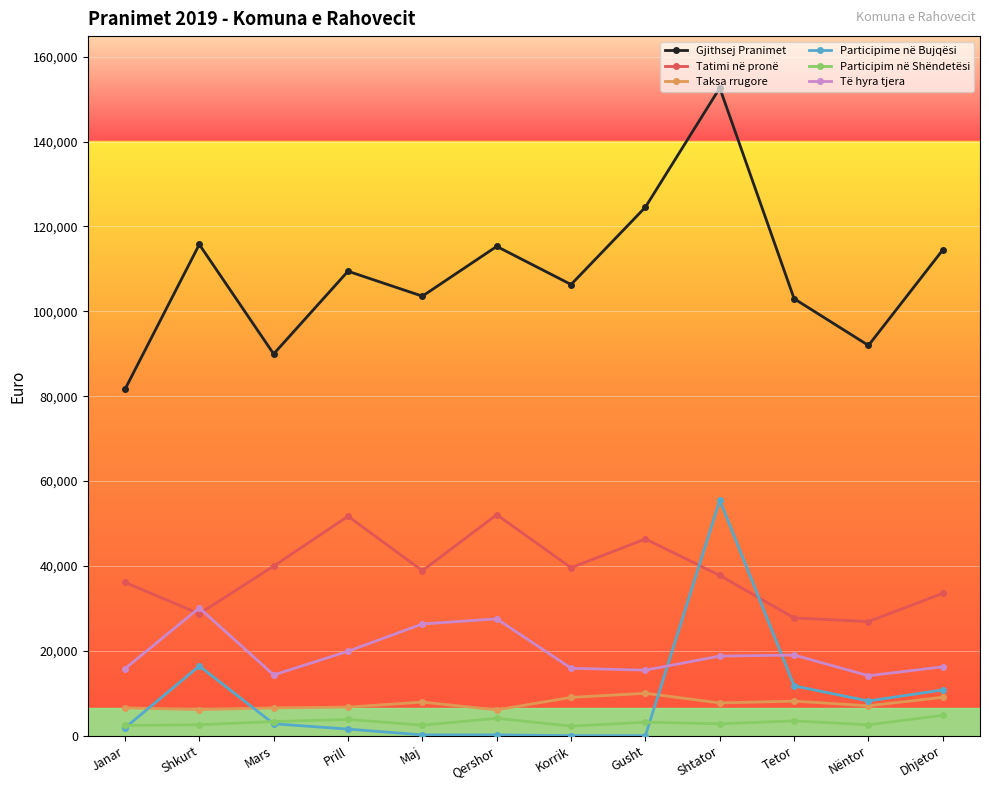

The value of Gjithsej Pranimet at Korrik is 29773.4. True or false?

False